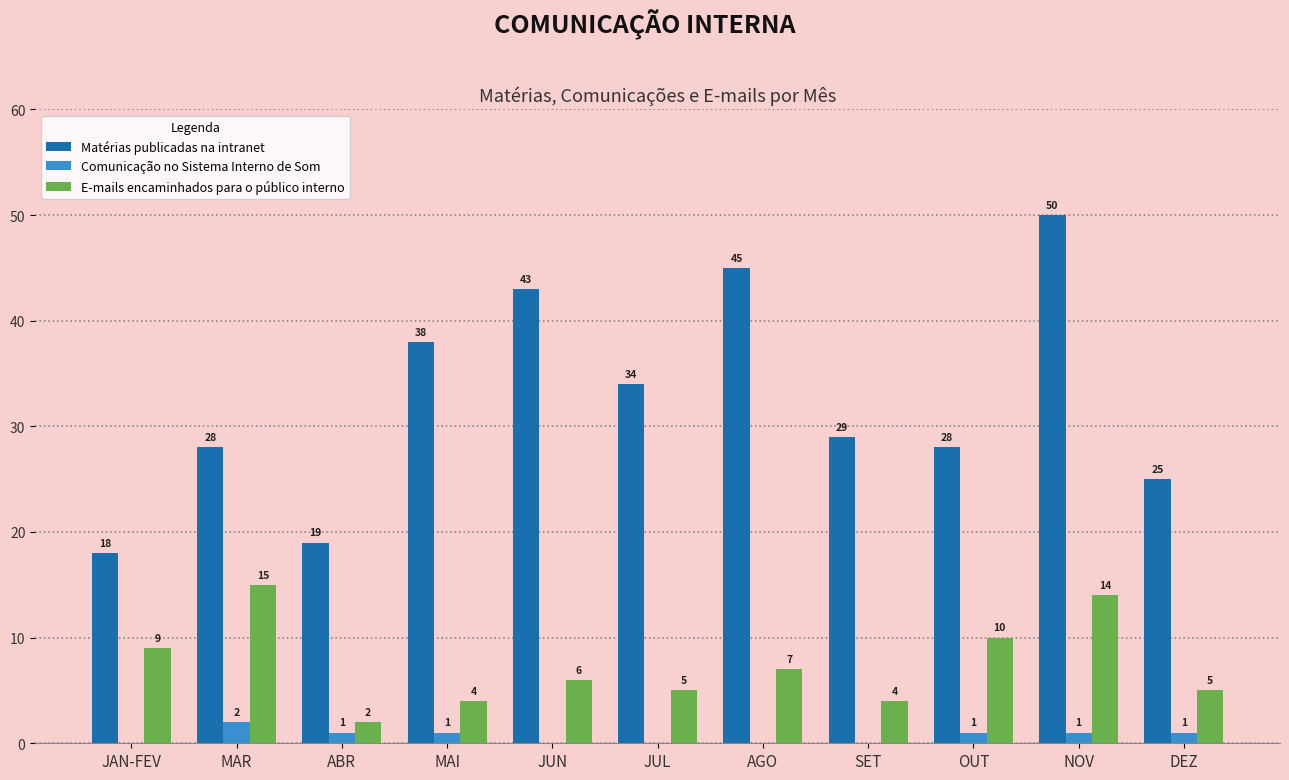

The value of Matérias publicadas na intranet at MAI is 38. True or false?

True